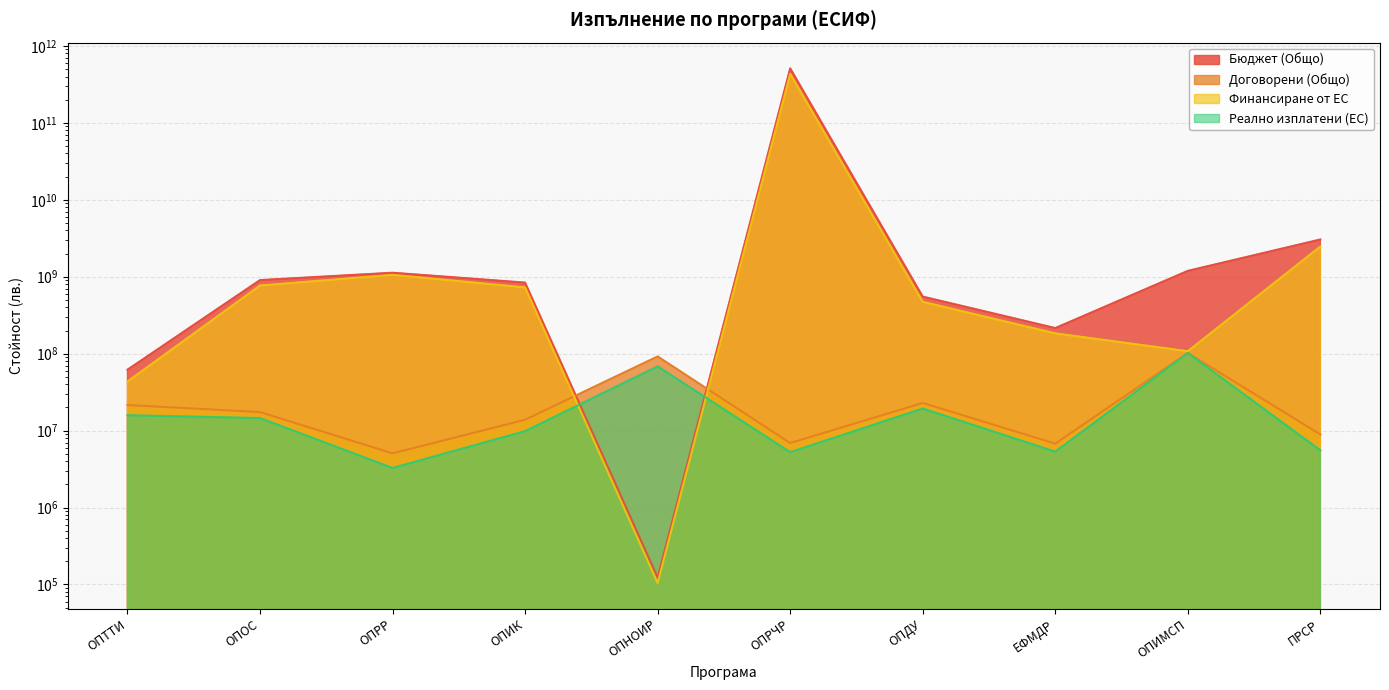

True or false: Договорени (Общо) has a value of 140383880.7 at ОПНОИР.

False